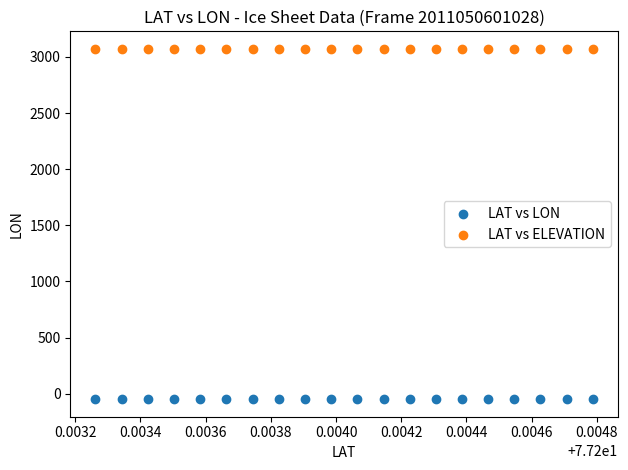

Across all data points, what is the range of Y values (max minus min)?

3120.6